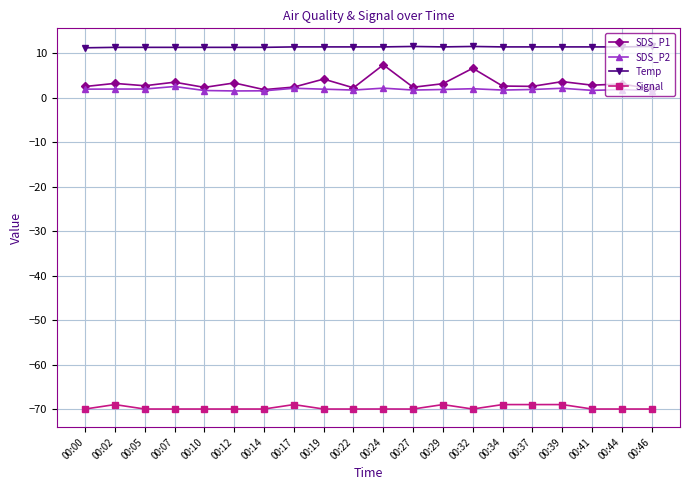

What is the difference between the maximum and second lowest values in the Signal series?

1.0